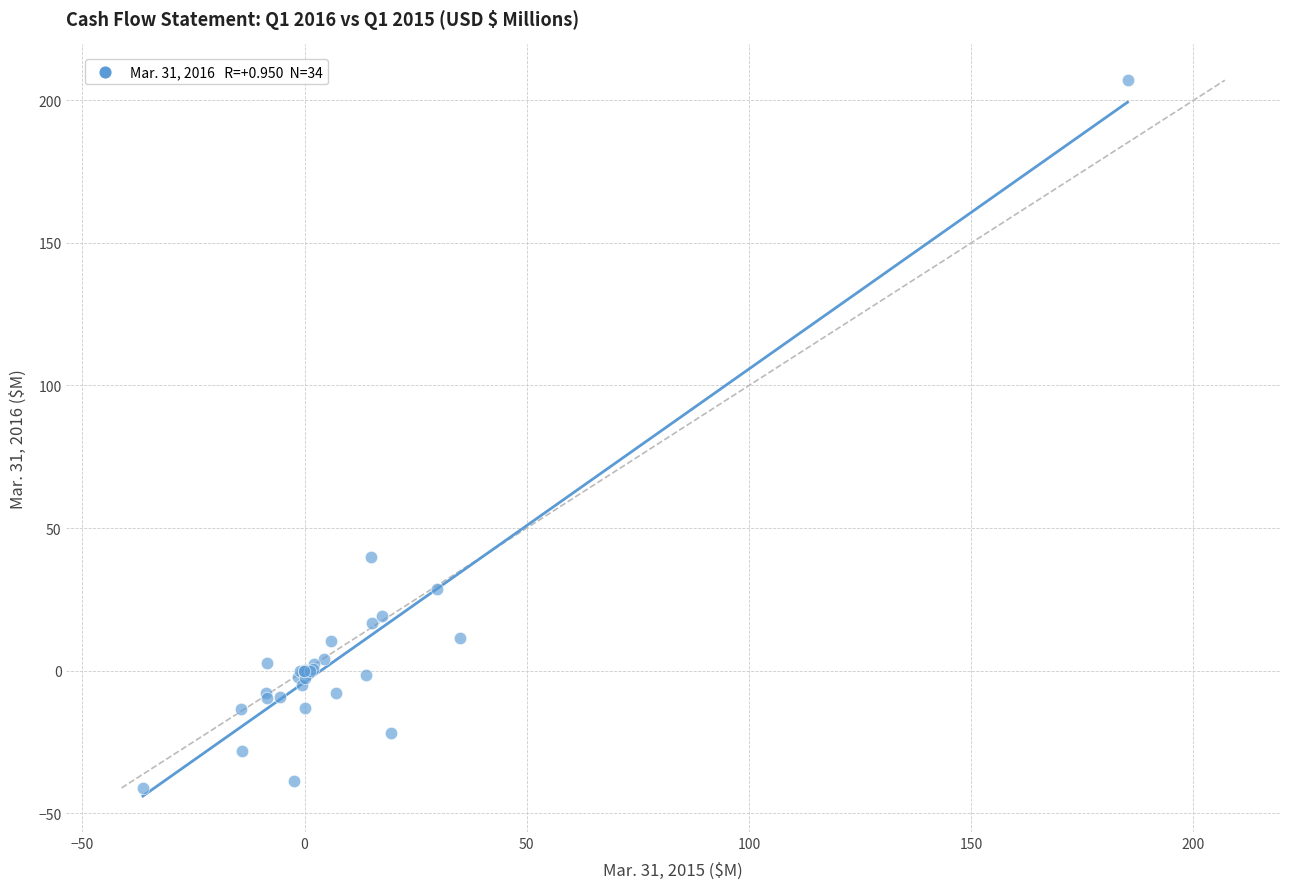

What Y value in the scatter plot is closest to 82?

40.0